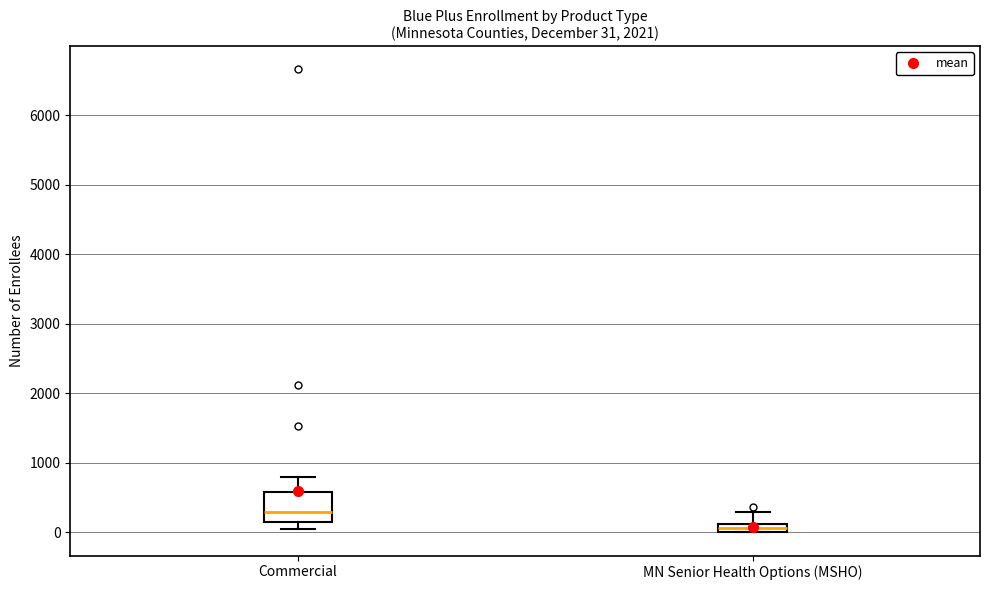

Which box has the highest median line?

Commercial